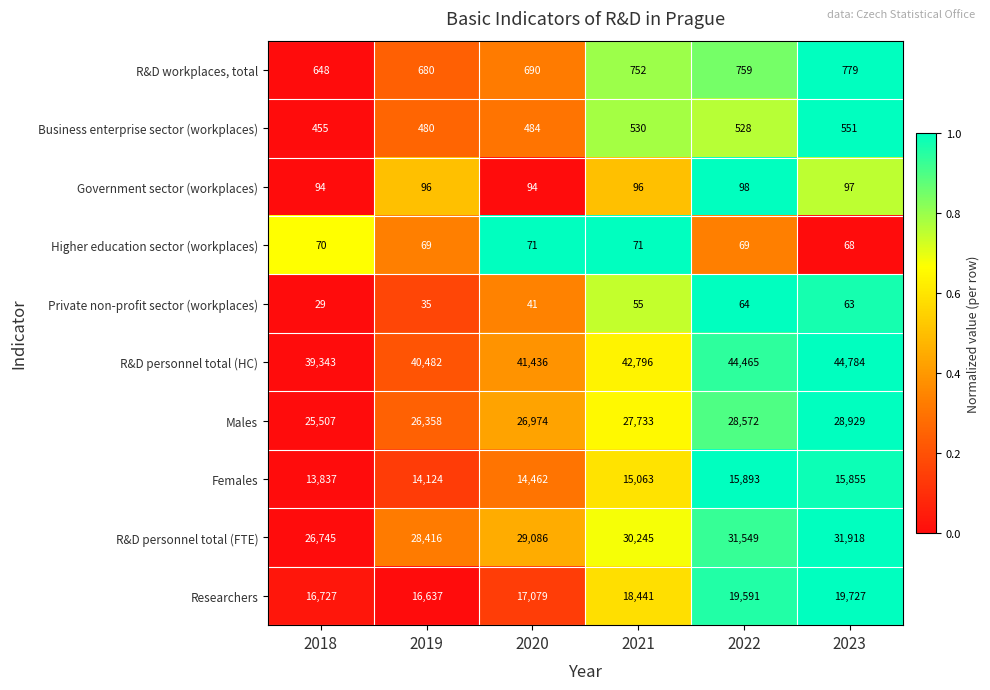

What is the minimum value shown in the chart?

29